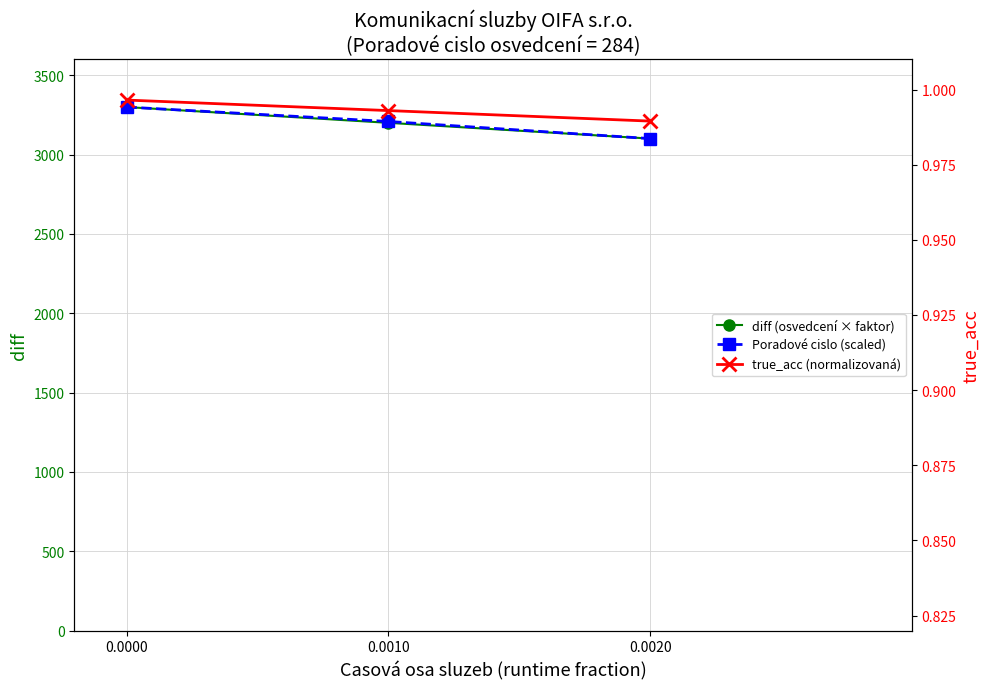

What is the total value across all series at 0.0010?

6410.9